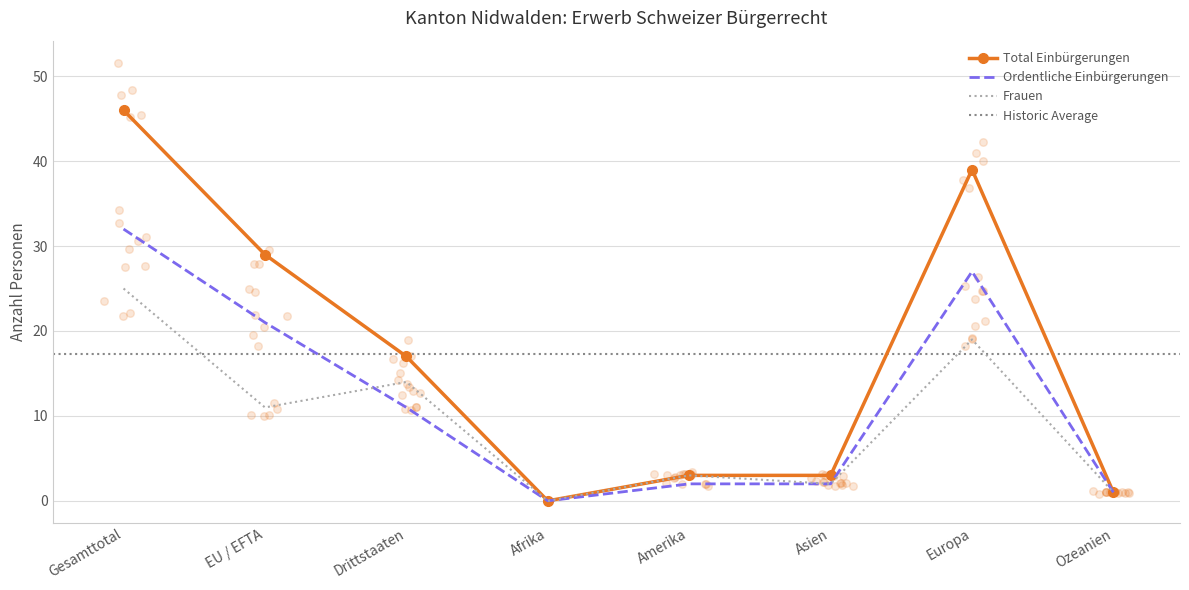

Is the value of Total Einbürgerungen at Gesamttotal greater than the value of Frauen at Europa?

Yes